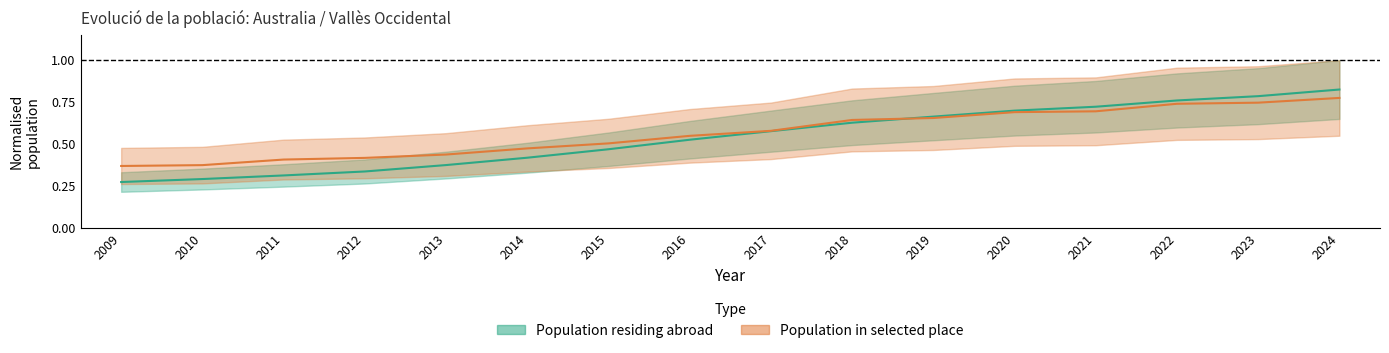

How many categories are shown in the chart?

16